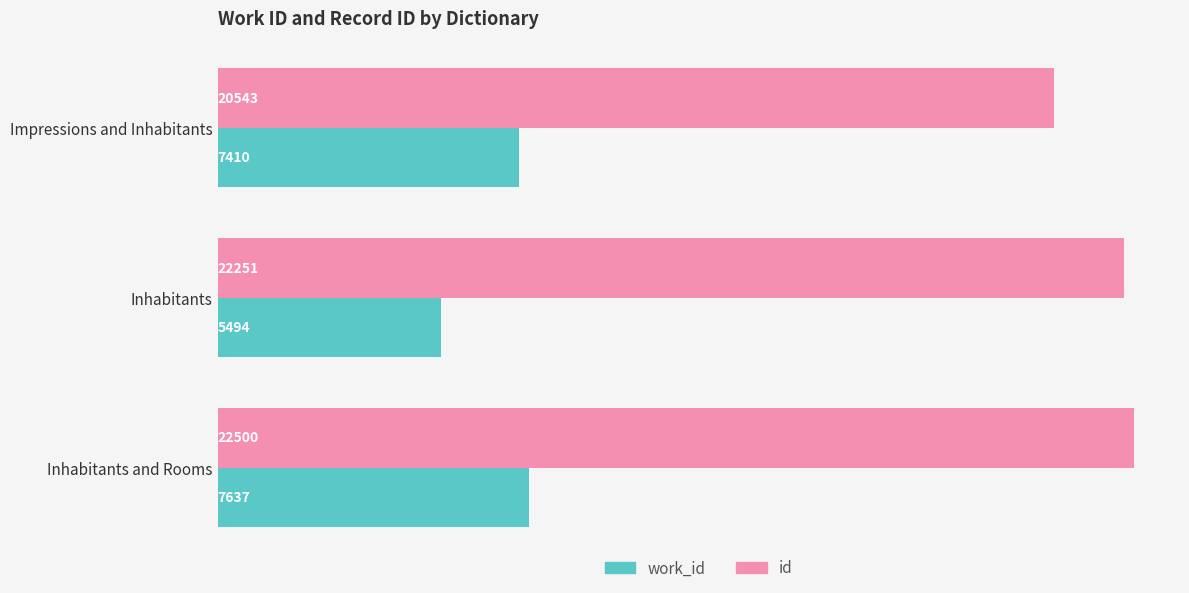

At which category does the chart reach its peak across all series?

Inhabitants and Rooms